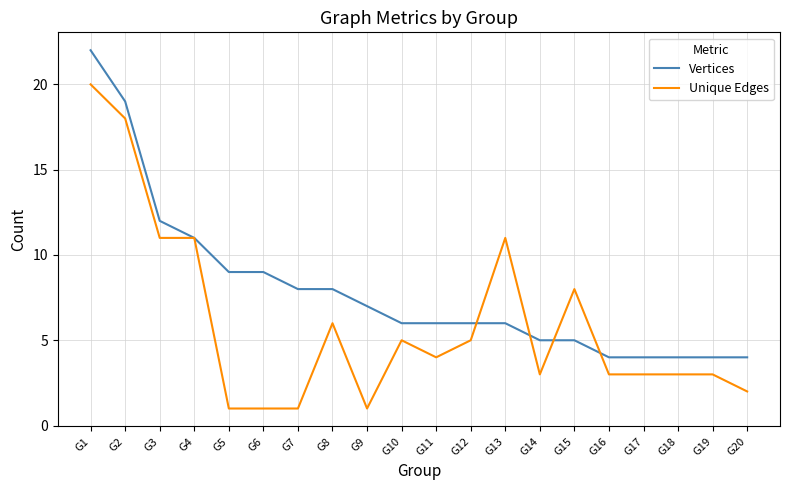

What is the difference between the highest and lowest values at G13?

5